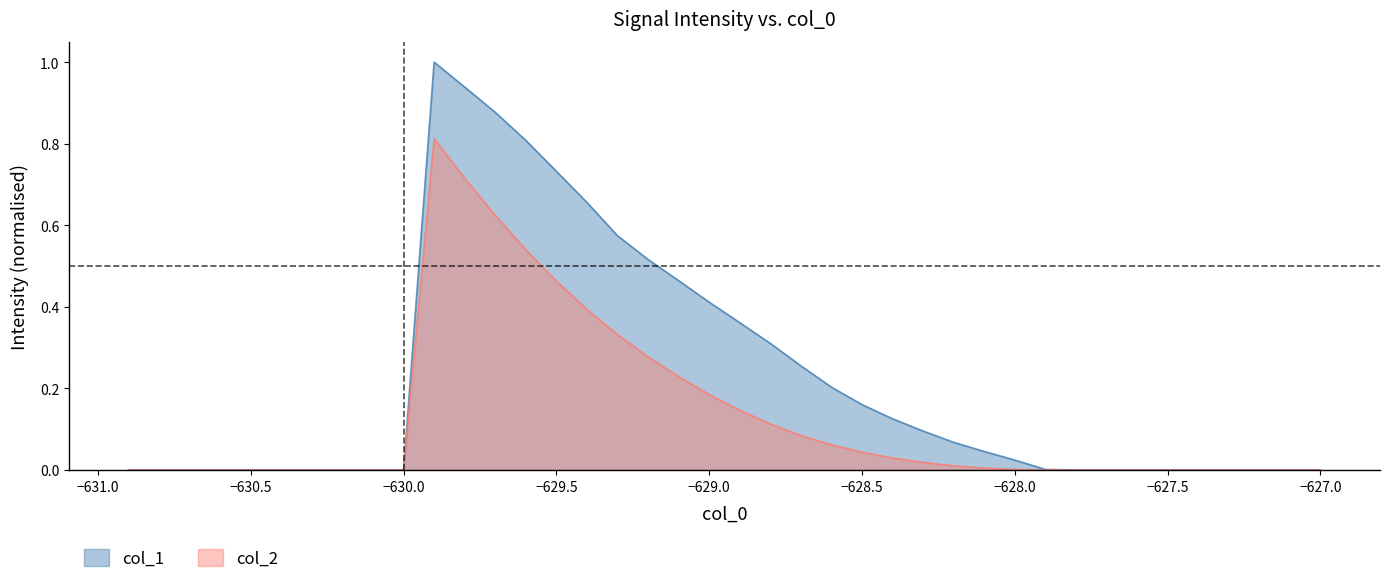

Which series has the largest total across all categories?

col_1